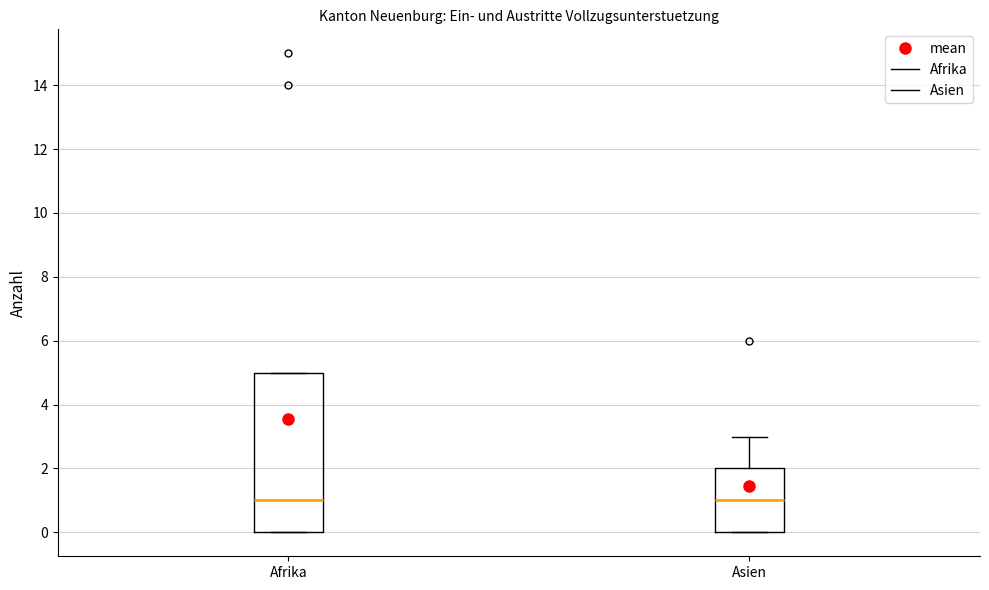

Where is the lower edge of the box for Afrika on the y-axis? The values are not printed on the chart, so give them approximately, as read against the axis.

0